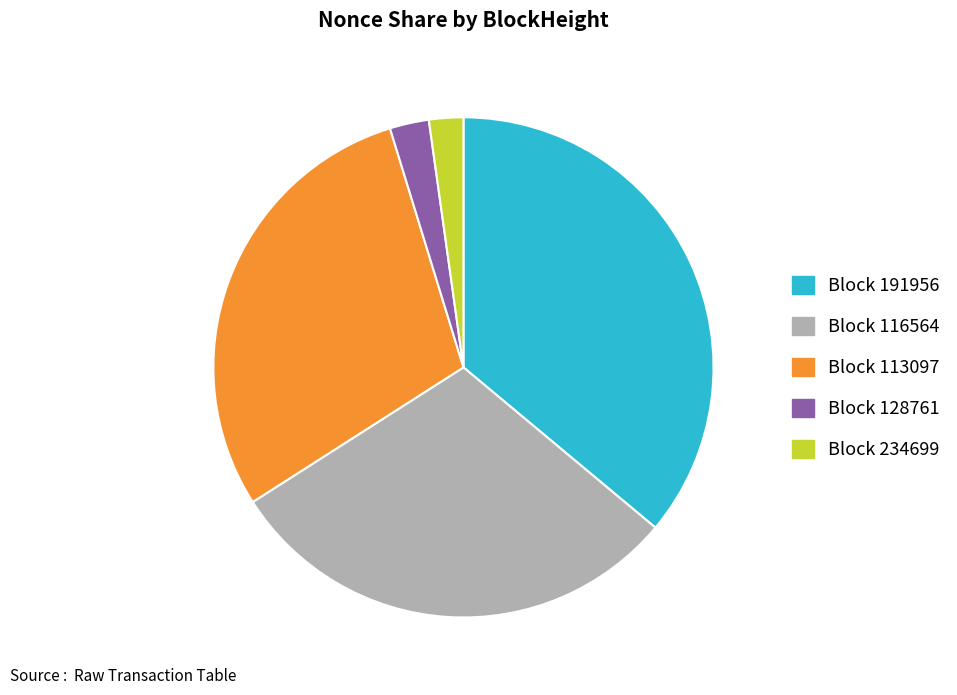

Is it true that Block 116564 is 38% of the pie?

False